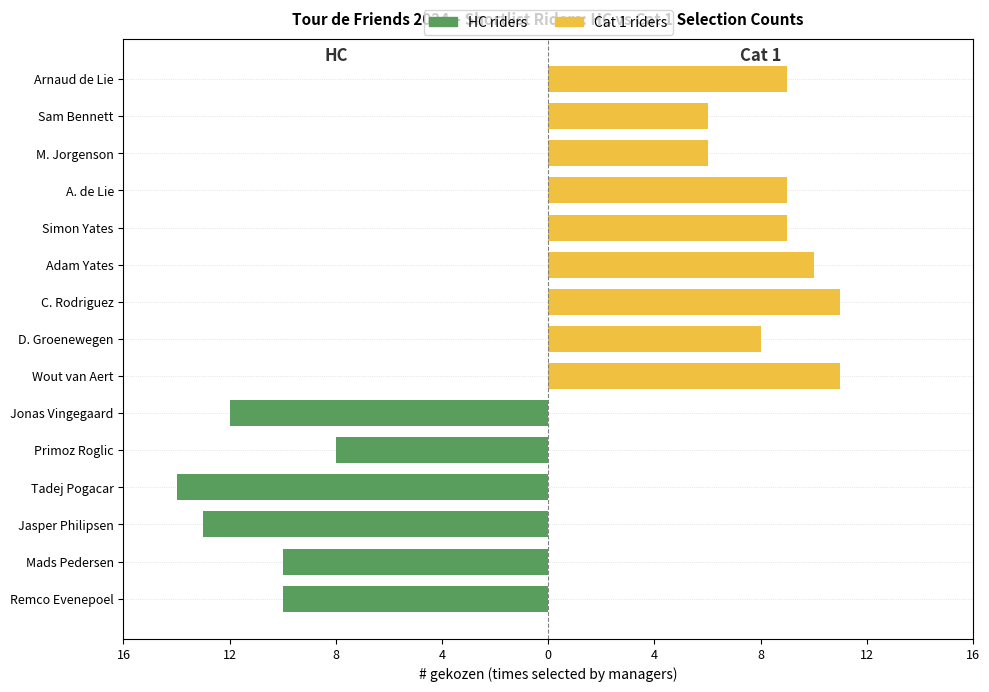

Does the chart contain any negative values?

Yes